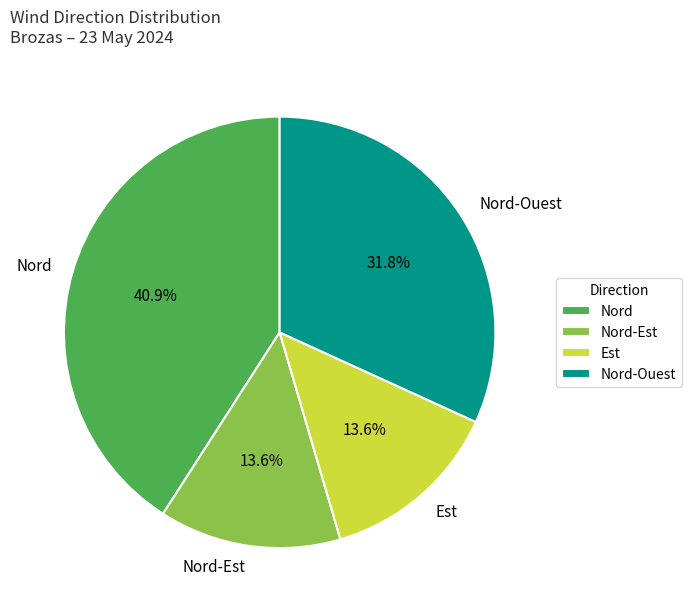

Is it true that Est is 24% of the pie?

False